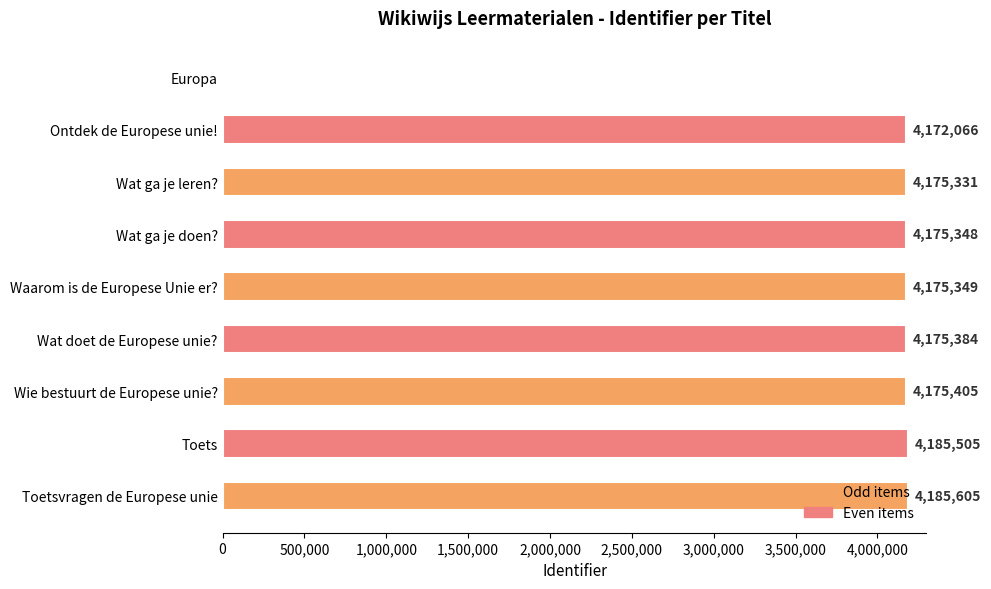

The value at Ontdek de Europese unie! is 6193698. True or false?

False